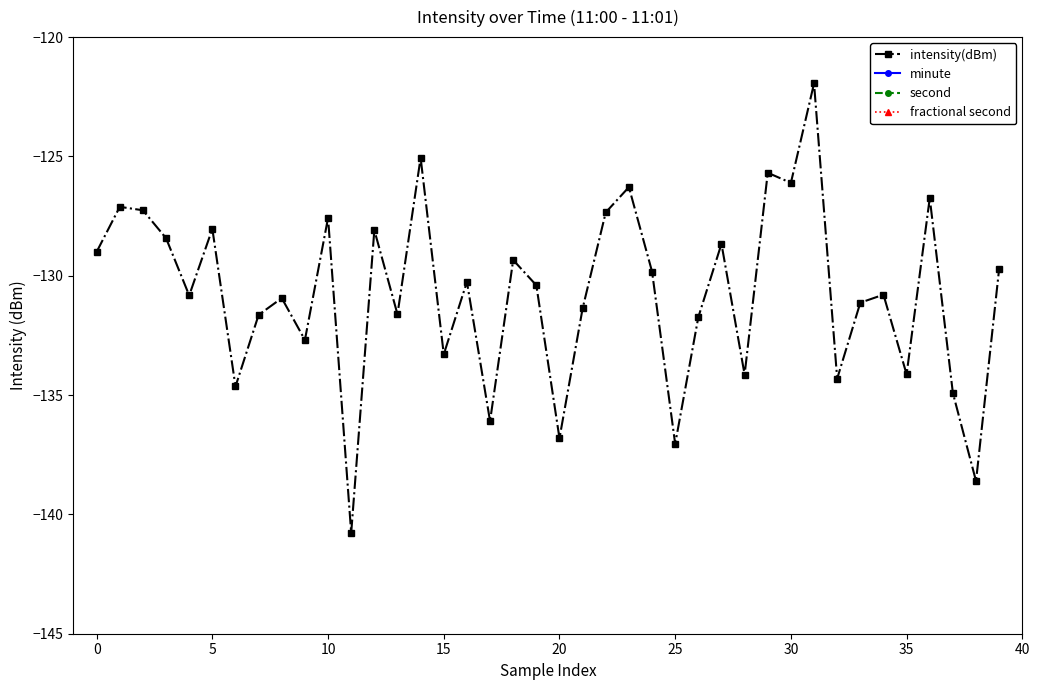

At how many categories does at least one series exceed -46?

40